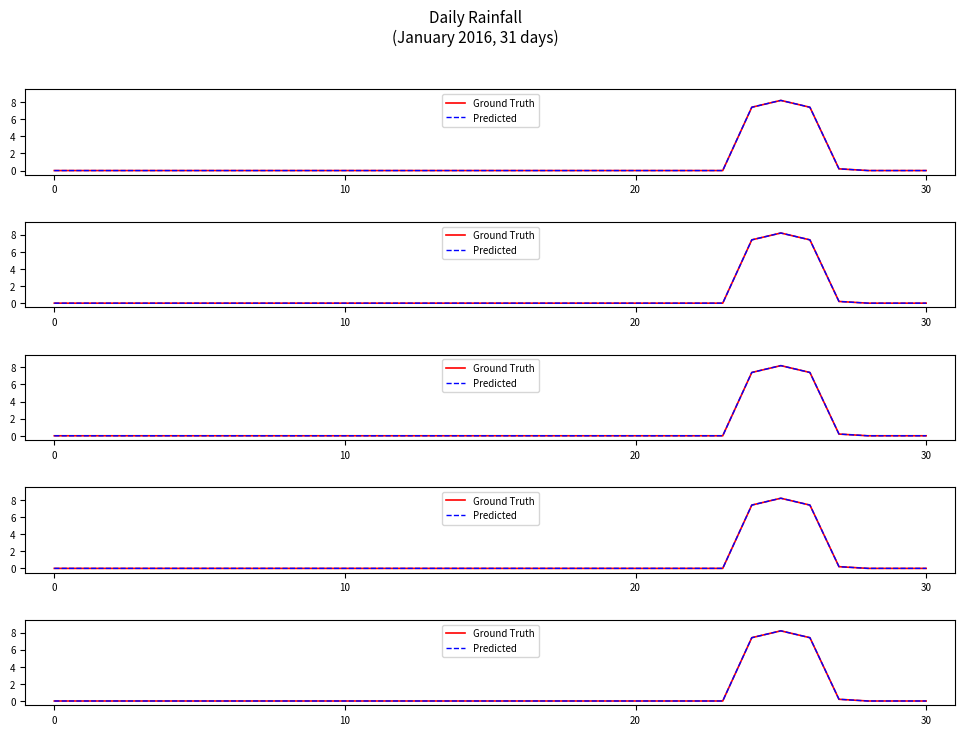

True or false: Predicted has more than 0 points higher than both neighbors.

True